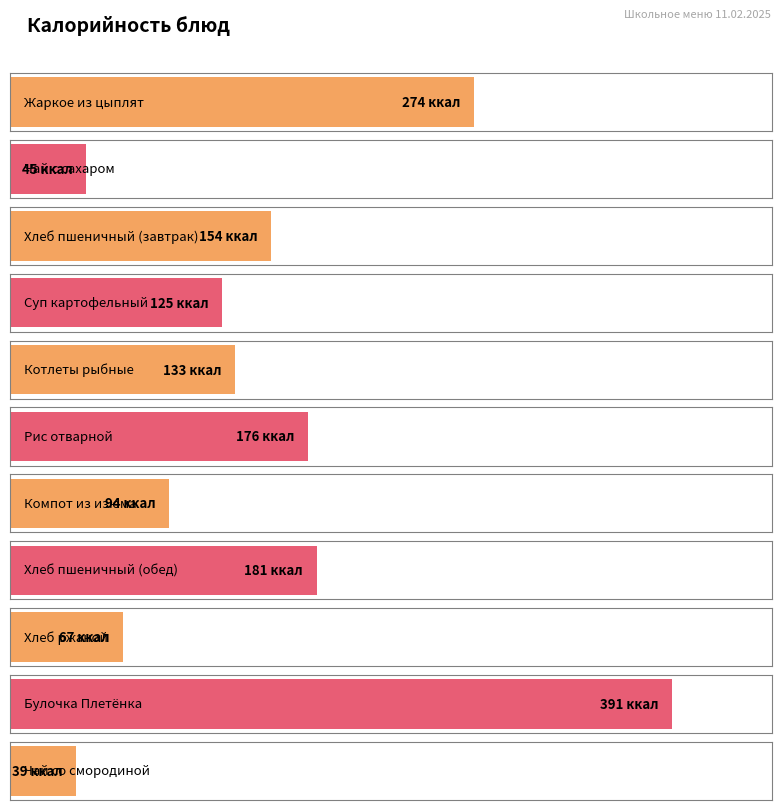

What is the difference between the maximum and minimum values?

352